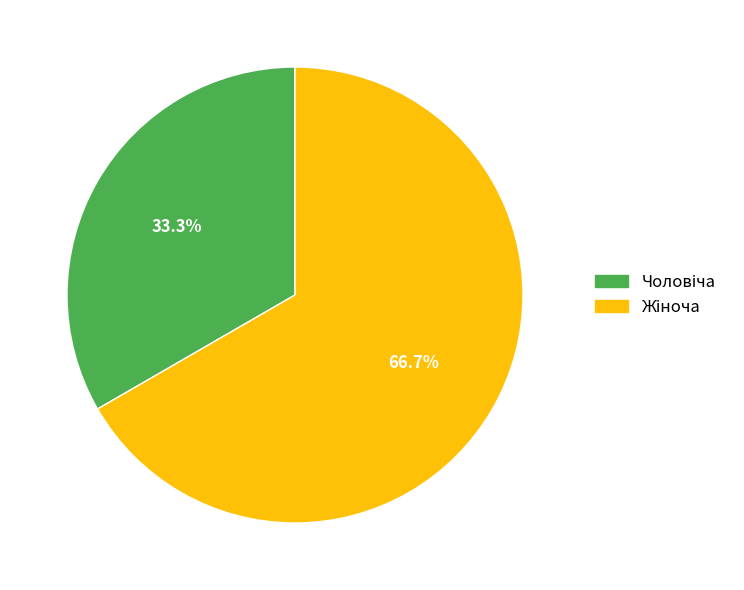

Is there a majority slice in this chart?

Yes